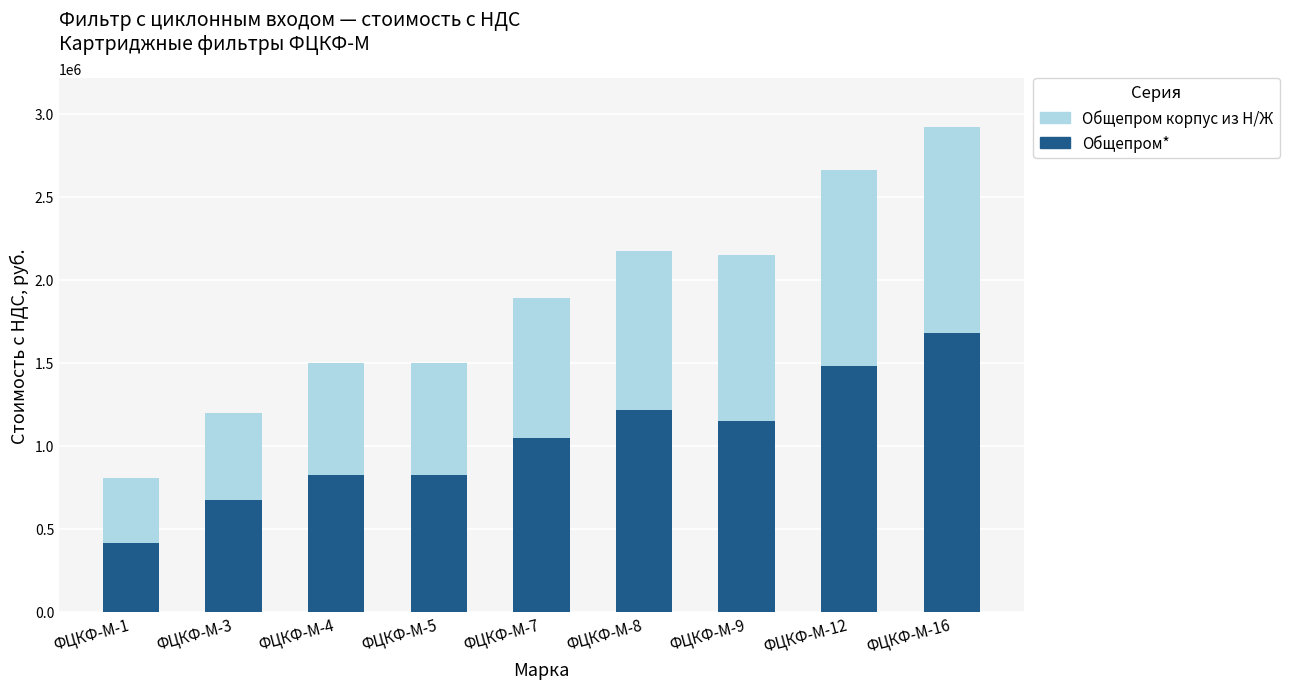

Does the chart contain any negative values?

No